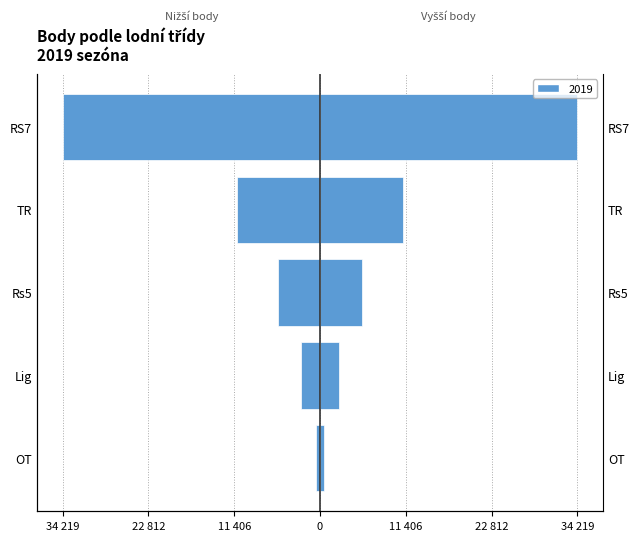

What is the spread (max minus min) of values at OT?

1156